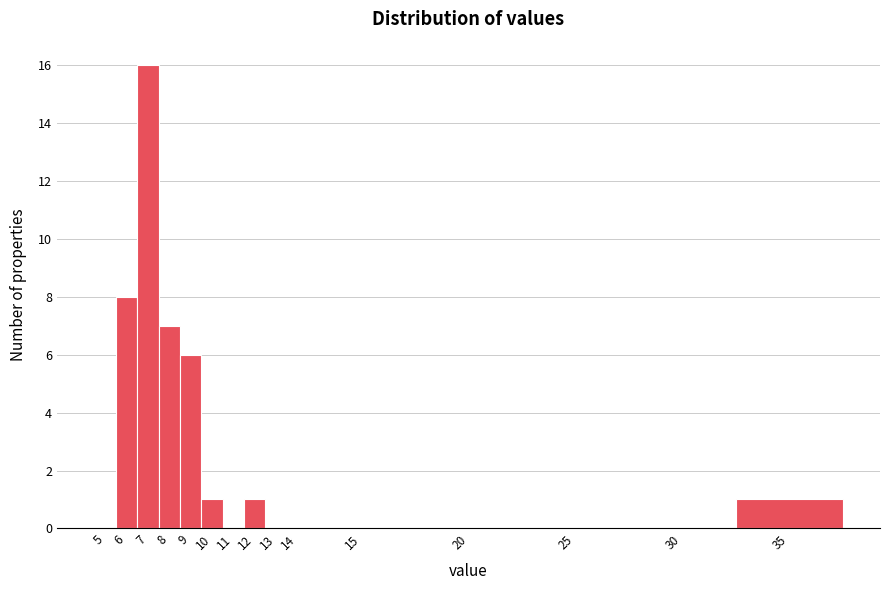

Reading left to right, transcribe all the data shown in this chart.

5=0	6=8	7=16	8=7	9=6	10=1	11=0	12=1	13=0	14=0	15=0	20=0	25=0	30=0	35=1